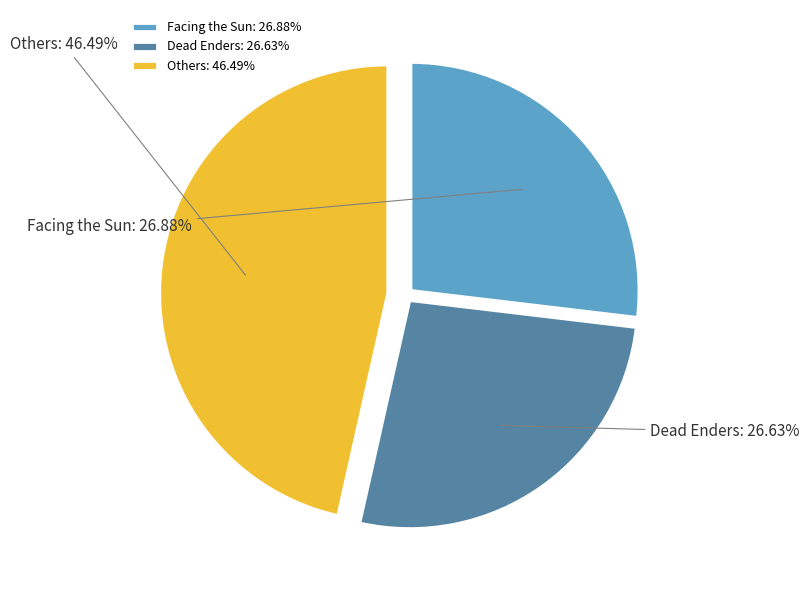

To the nearest percent, what is the difference between the largest and smallest slice percentages?

20%